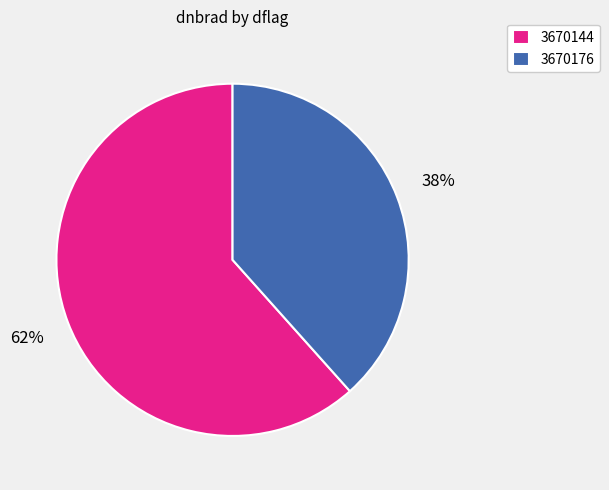

To the nearest percent, what is the combined percentage of 3670144 and 3670176?

100%